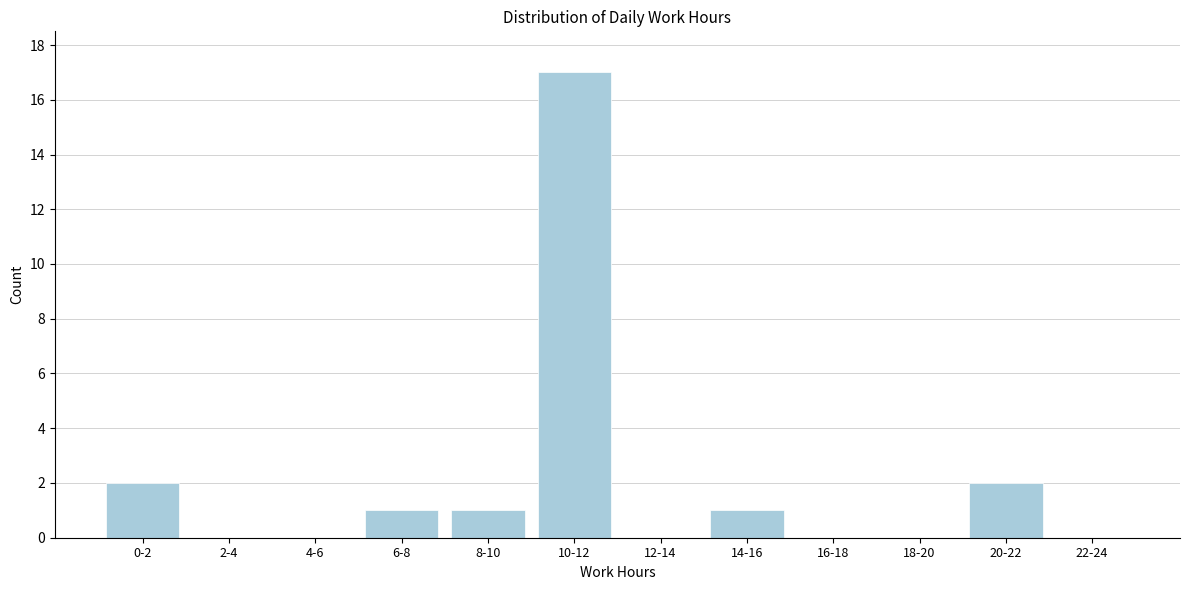

Reading left to right, what are all the values shown in this chart?

0-2=2	2-4=0	4-6=0	6-8=1	8-10=1	10-12=17	12-14=0	14-16=1	16-18=0	18-20=0	20-22=2	22-24=0